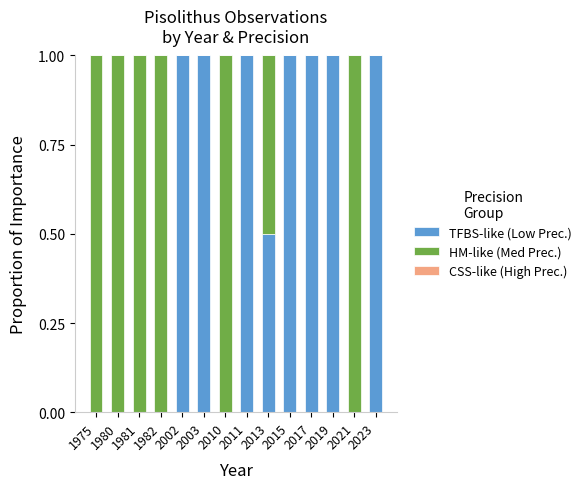

What is the highest value of the TFBS-like (Low Prec.) series?

1.0